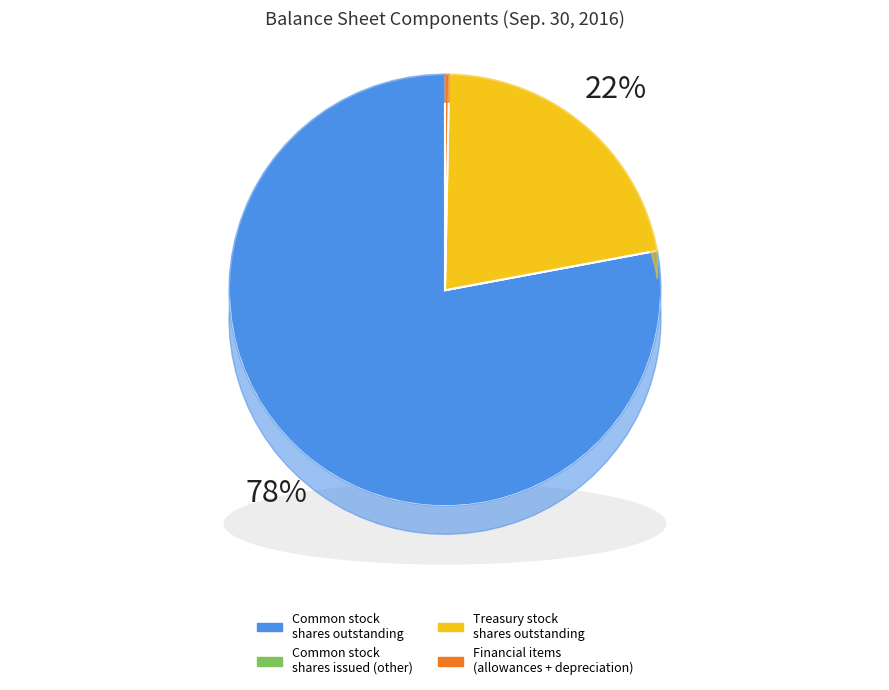

What portion of the pie excludes Allowance for credit losses?

100.0%